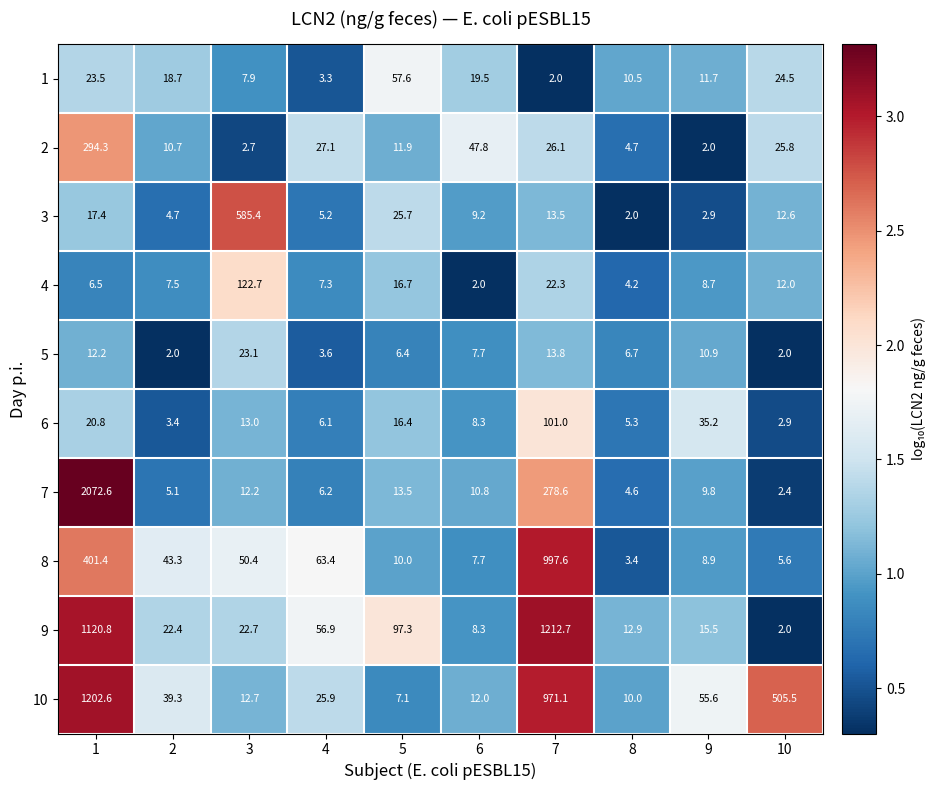

At 9, list the series in order from smallest to largest.

2, 3, 4, 8, 7, 5, 1, 9, 6, 10